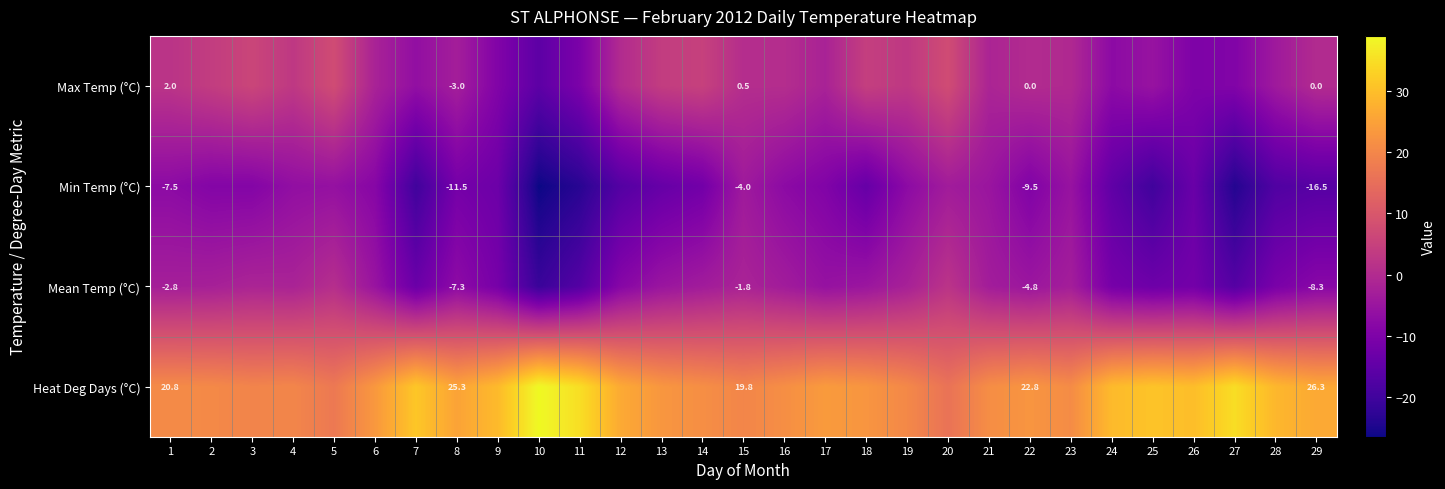

True or false: Heat Deg Days (°C) has a value of 25.3 at 8.

True